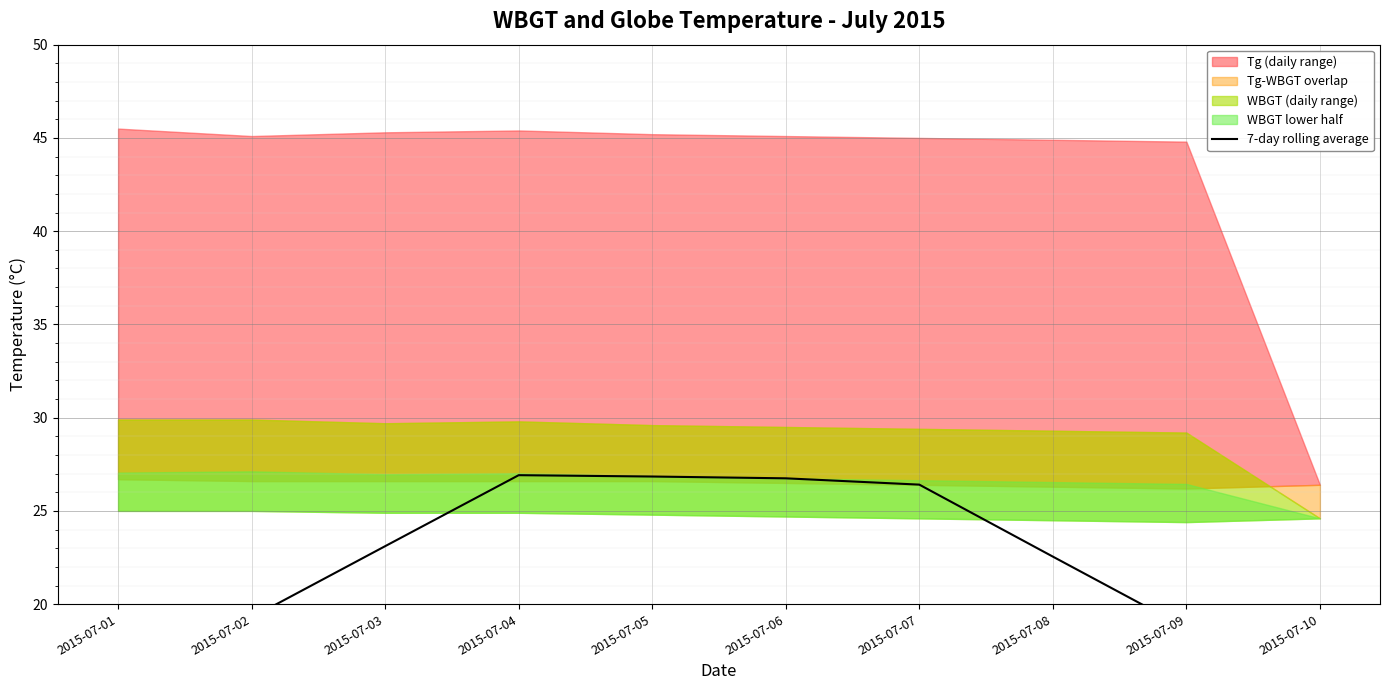

The value at 2015-07-09 is 18.7. True or false?

True